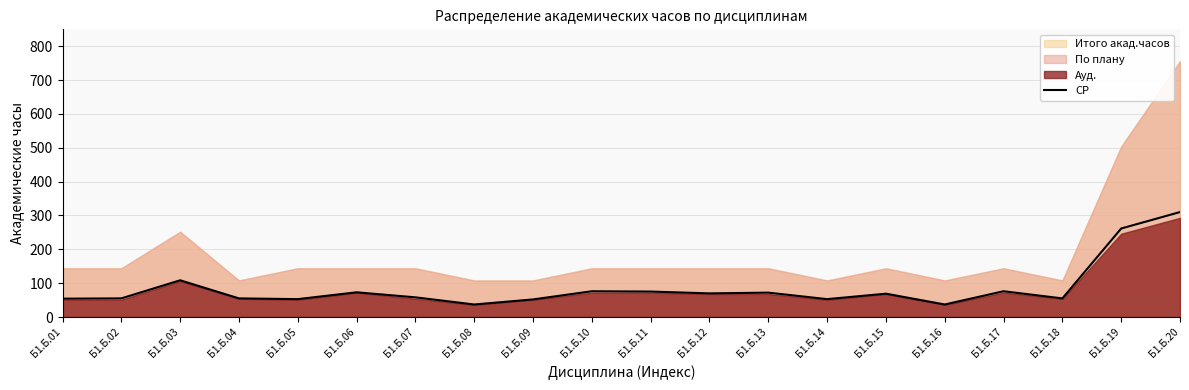

Does the chart have visible grid lines?

Yes